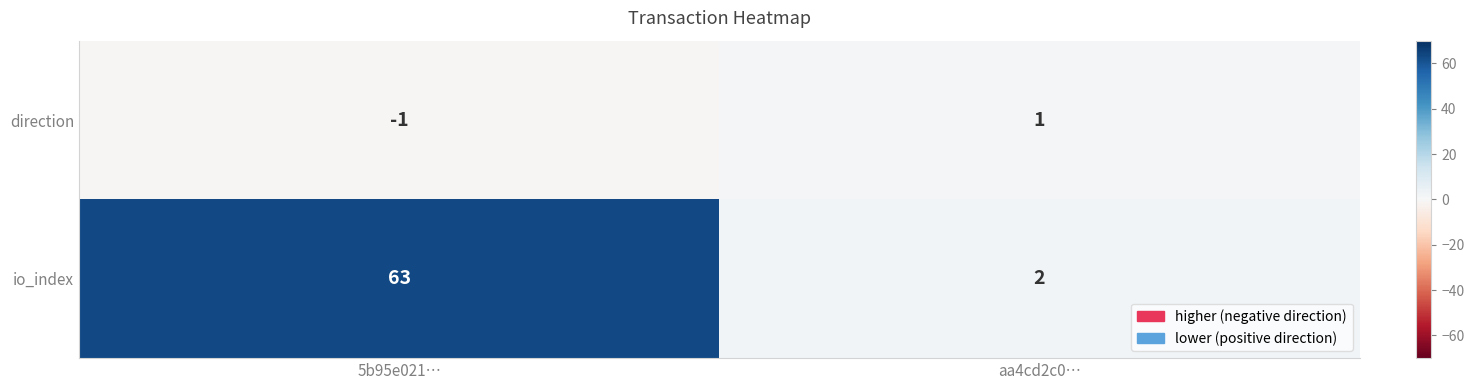

How many negative values does the direction series have?

1